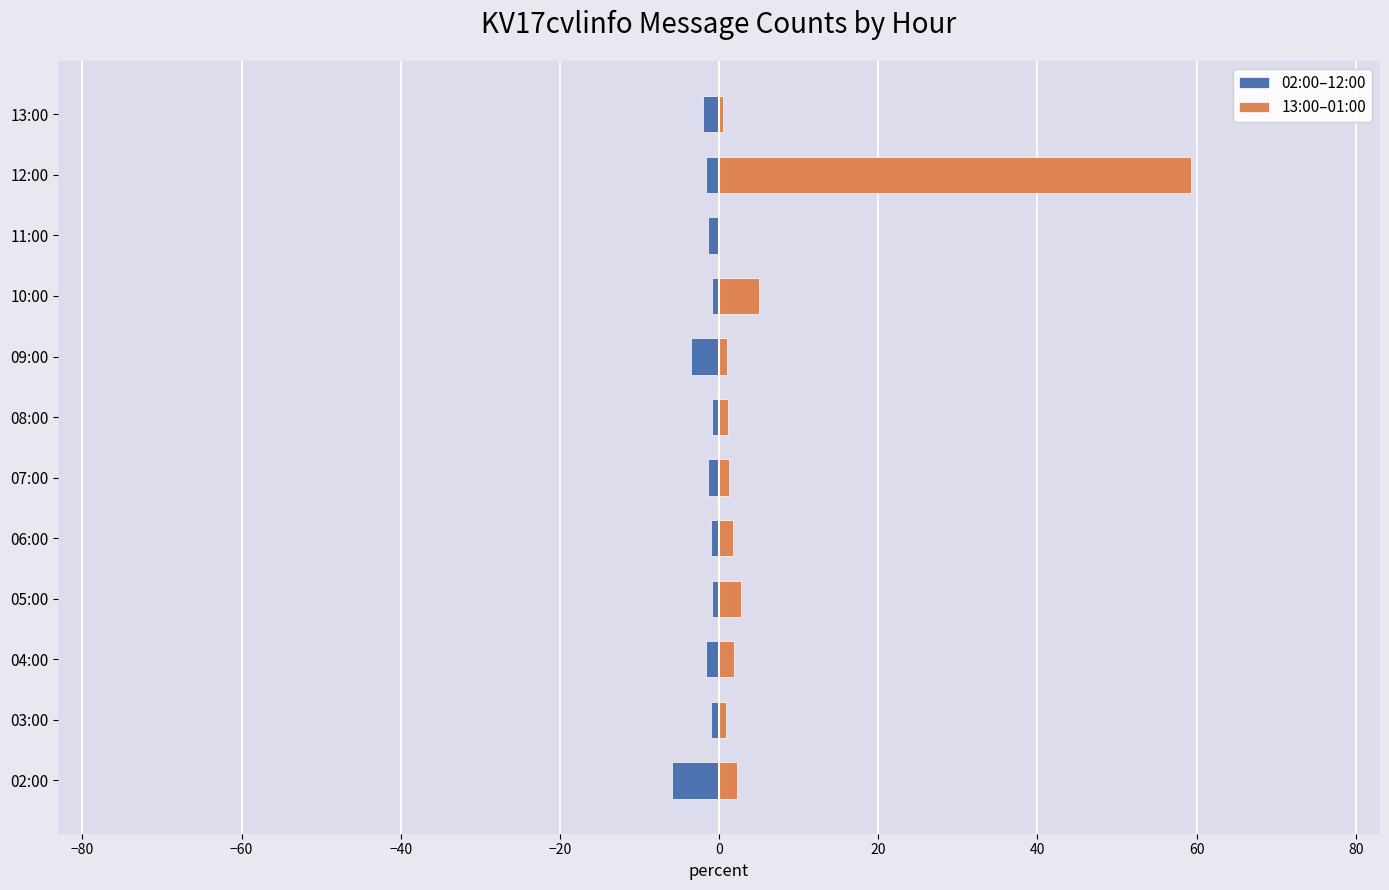

What is the sum of all 13:00–01:00 values?

77.8